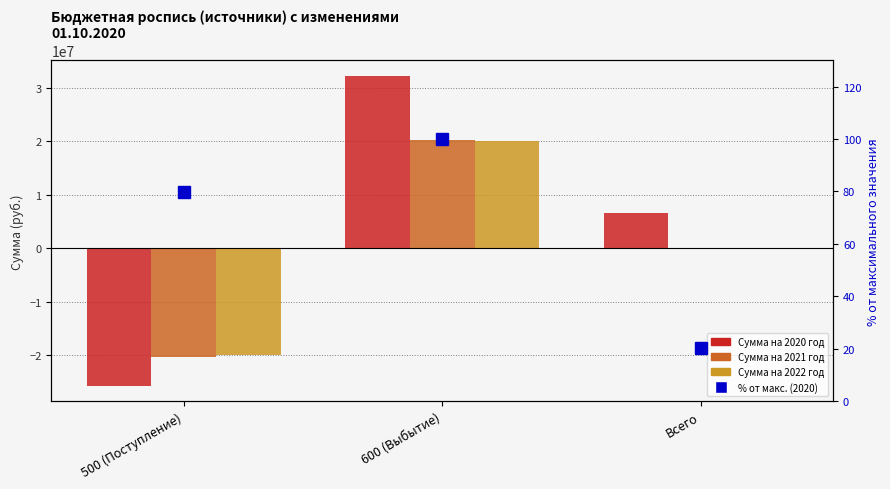

Where is Сумма на 2022 год nearest to the value 0?

Всего